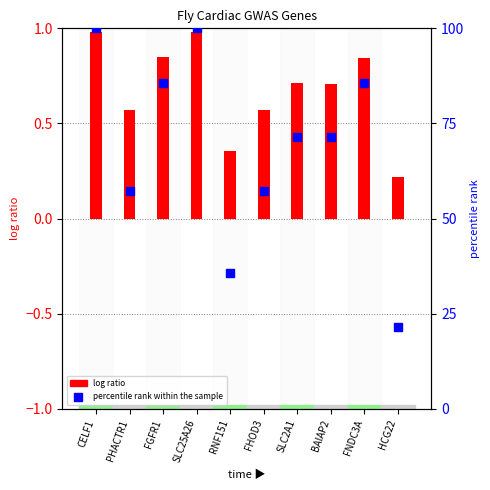

Which series contains the highest Y value?

percentile rank within the sample